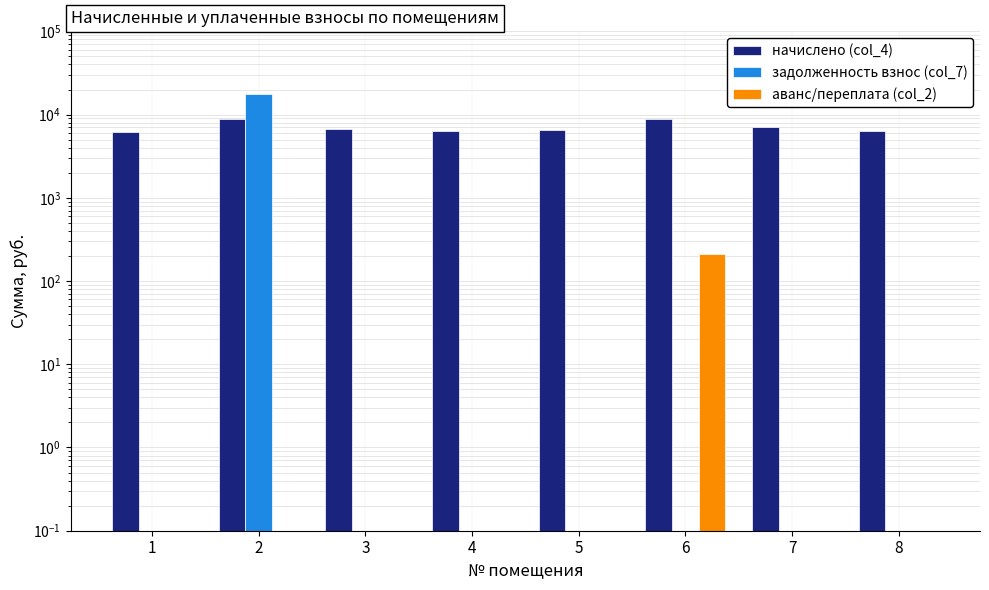

Which series has the widest spread of values?

задолженность взнос (col_7)